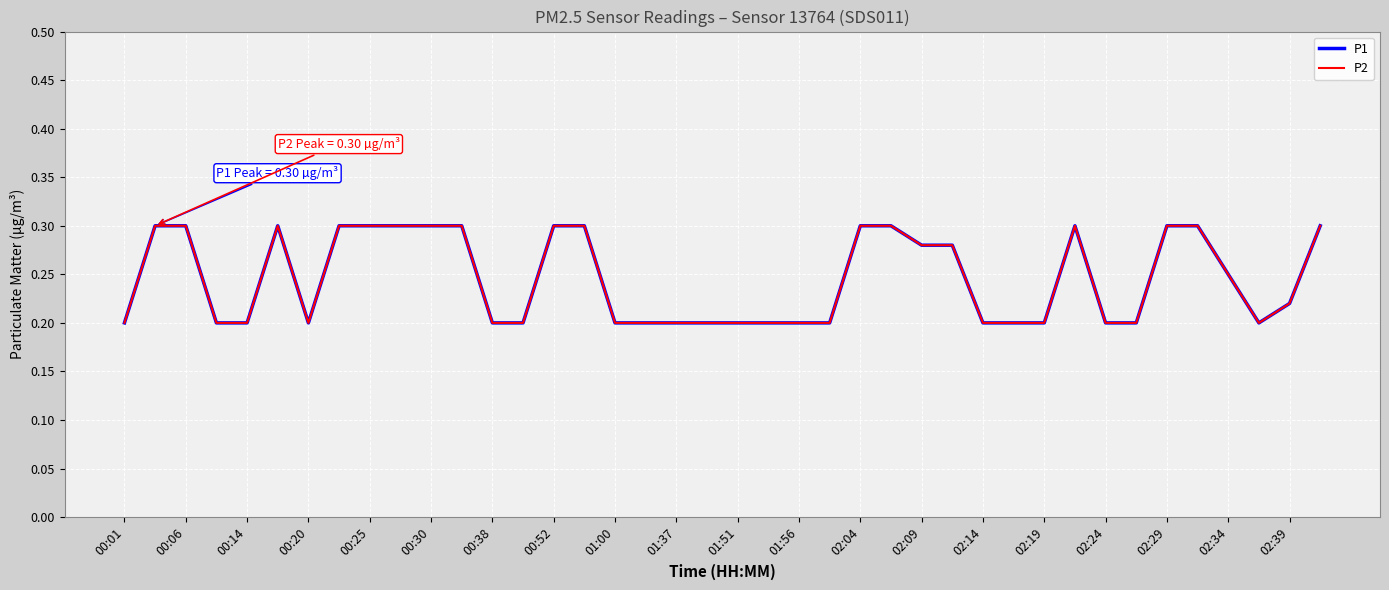

Reading right to left, list all the values displayed in this chart.

P1: 0.3	0.2	0.2	0.2	0.3	0.3	0.2	0.2	0.3	0.2	0.2	0.2	0.3	0.3	0.3	0.3	0.2	0.2	0.2	0.2	0.2	0.2	0.2	0.2	0.3	0.3	0.2	0.2	0.3	0.3	0.3	0.3	0.3	0.2	0.3	0.2	0.2	0.3	0.3	0.2
P2: 0.3	0.2	0.2	0.2	0.3	0.3	0.2	0.2	0.3	0.2	0.2	0.2	0.3	0.3	0.3	0.3	0.2	0.2	0.2	0.2	0.2	0.2	0.2	0.2	0.3	0.3	0.2	0.2	0.3	0.3	0.3	0.3	0.3	0.2	0.3	0.2	0.2	0.3	0.3	0.2